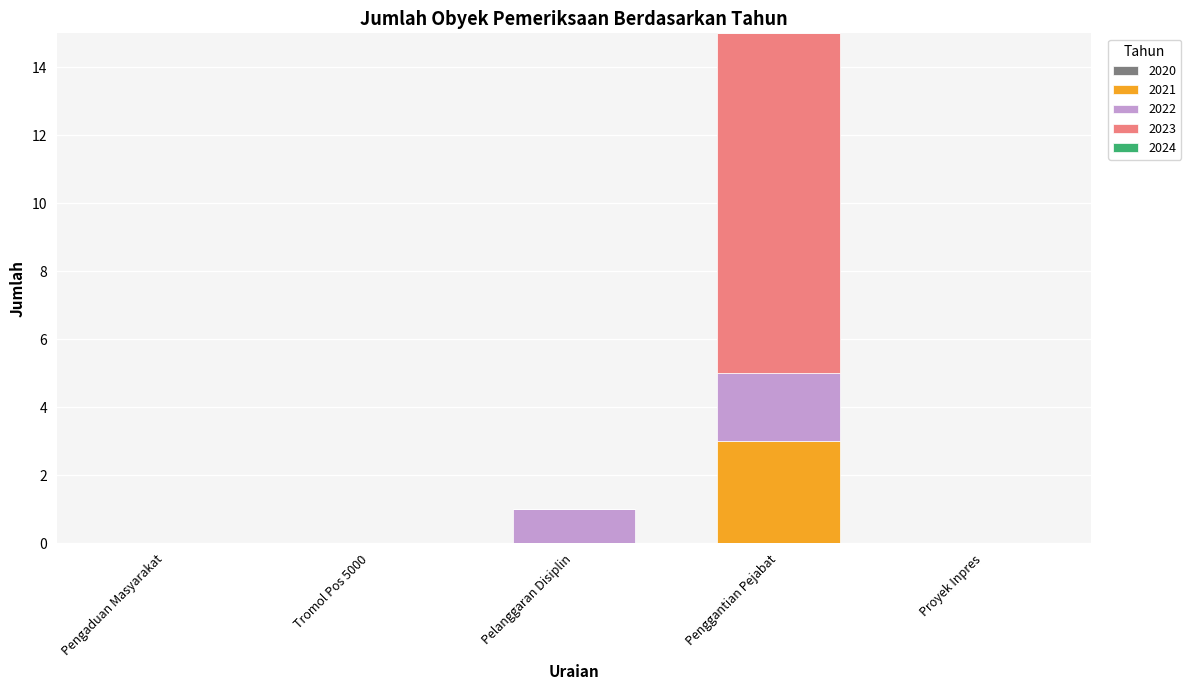

At which category is the sum across all series the highest?

Penggantian Pejabat